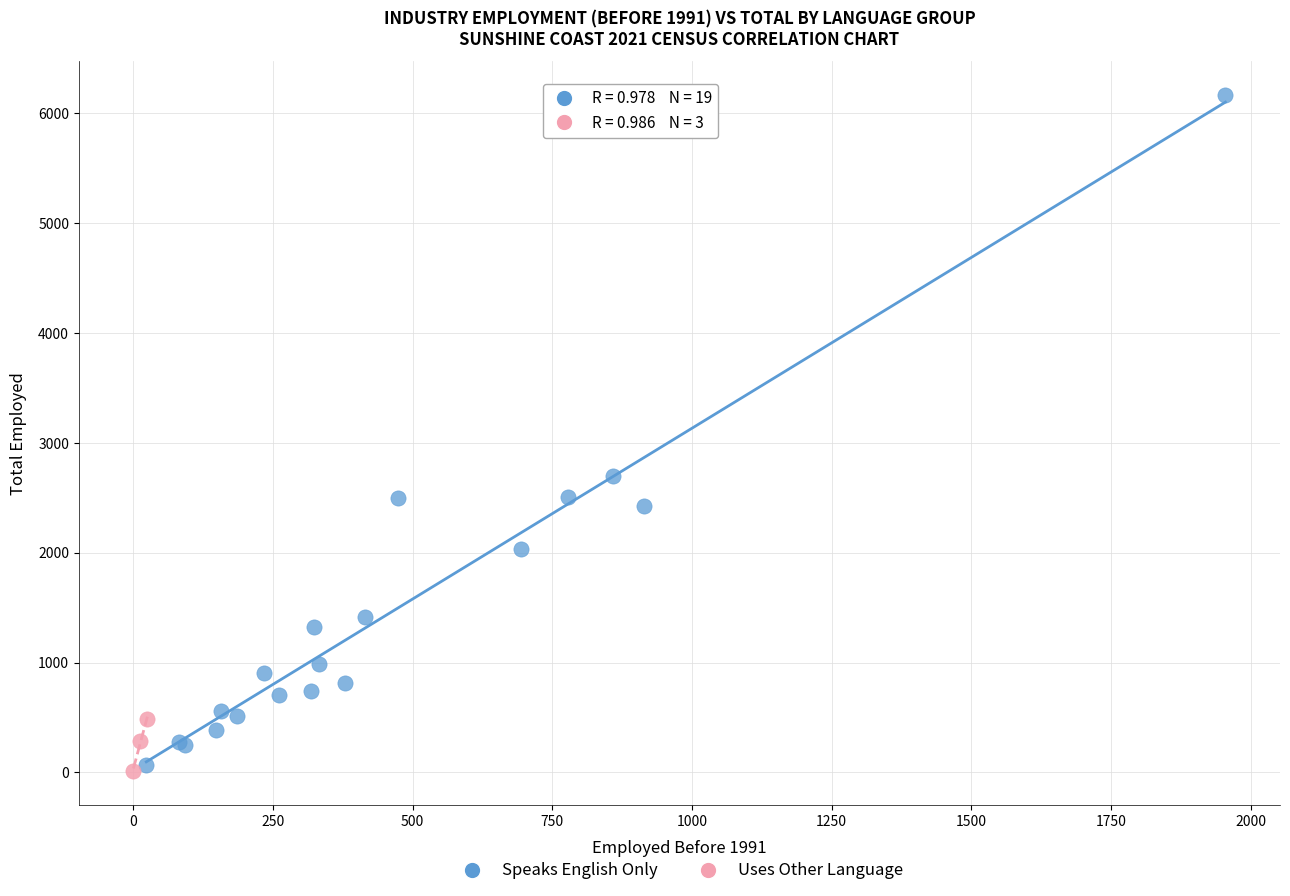

Which series has the widest spread of Y values?

Speaks English Only